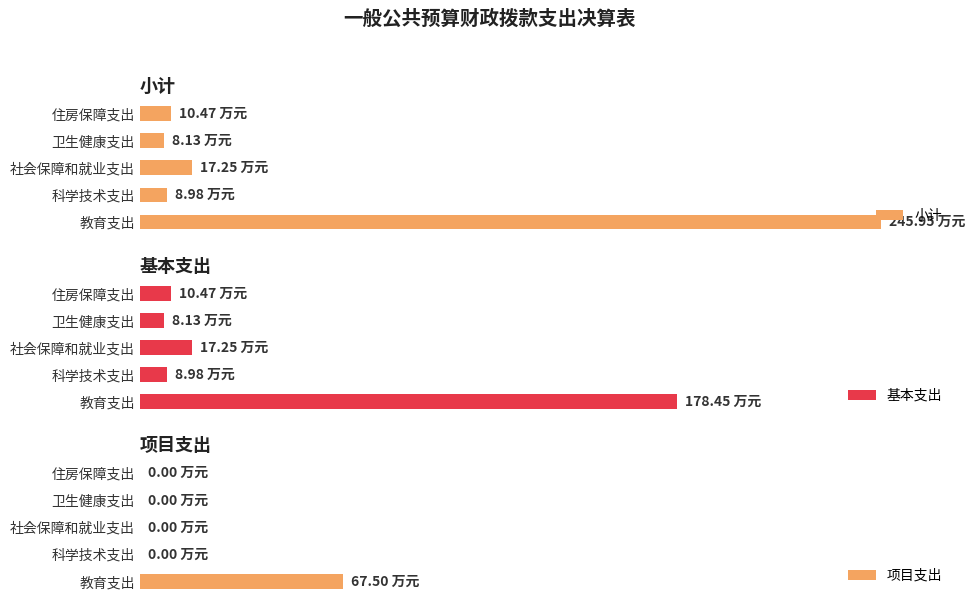

What is the difference between the second highest and second lowest values in the 基本支出 series?

8.3